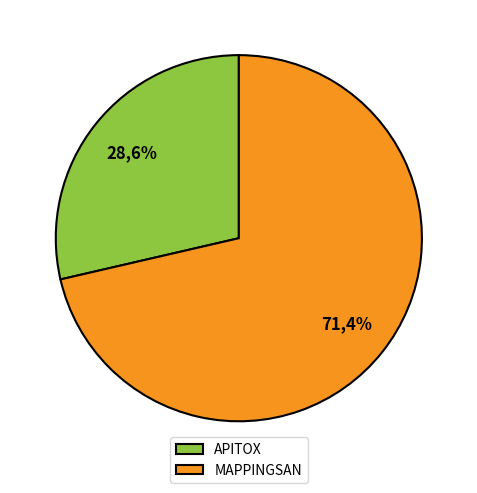

To the nearest percent, what is the difference between the MAPPINGSAN and APITOX slice percentages?

43%